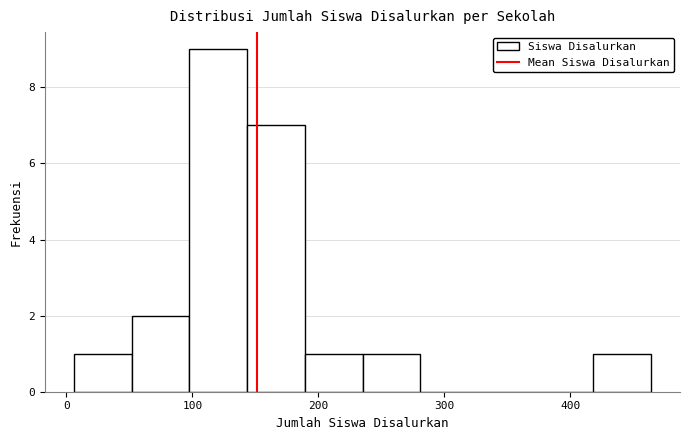

Reading left to right, list every bar in this chart as the range it spans on the x-axis followed by its height. Neither the bar edges nor the heights are printed on the chart, so give them approximately, as read against the axes.

10 to 50: 1
50 to 100: 2
100 to 140: 9
140 to 190: 7
190 to 240: 1
240 to 280: 1
280 to 330: 0
330 to 370: 0
370 to 420: 0
420 to 460: 1